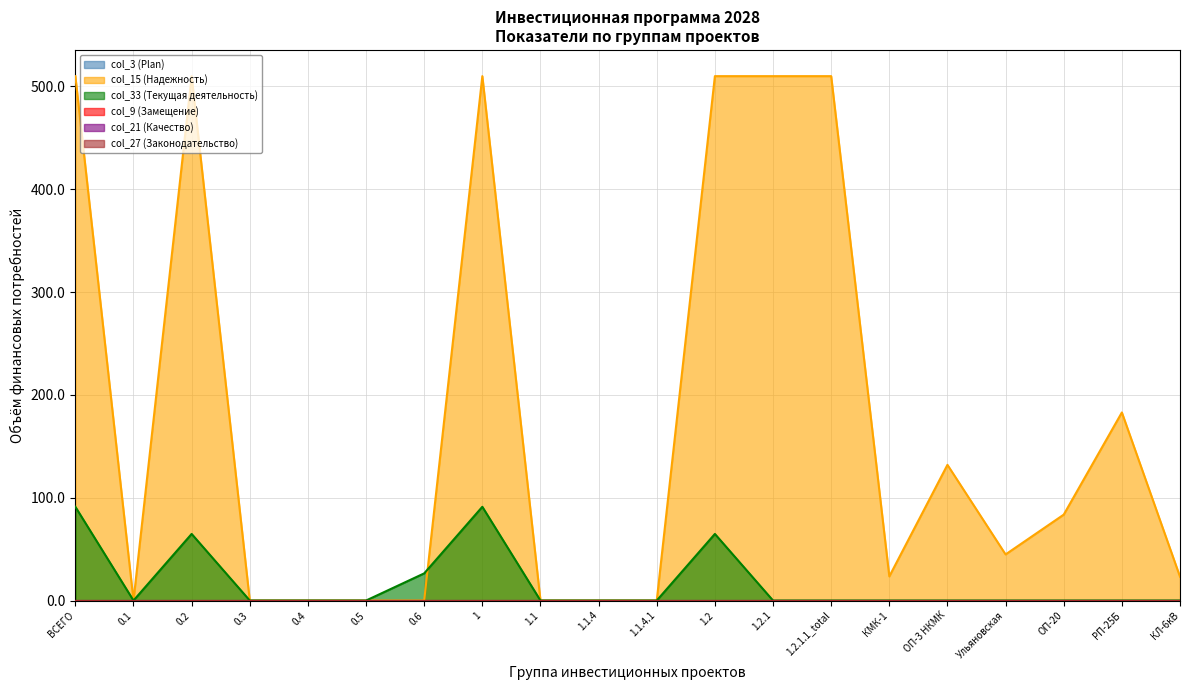

Which series has the widest spread of values?

col_15 (Надежность)